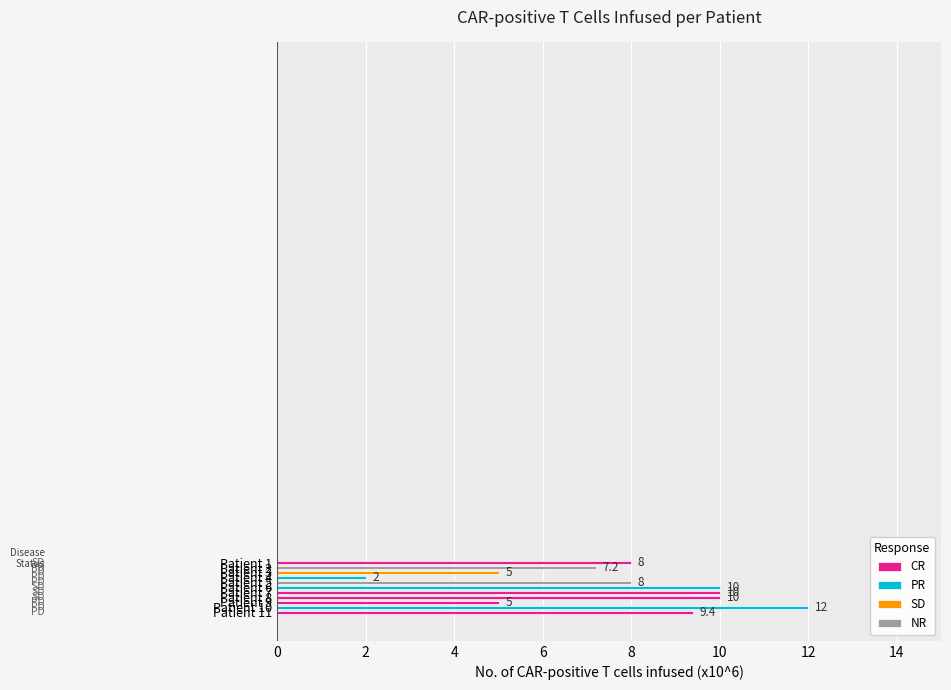

What is the maximum value shown in the chart?

12.0